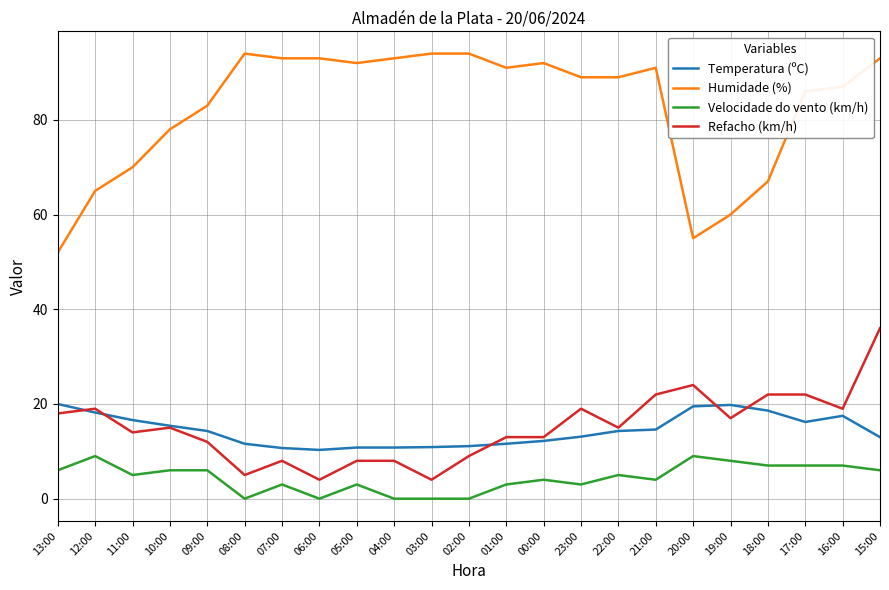

What is the difference between the highest and lowest values at 09:00?

77.0